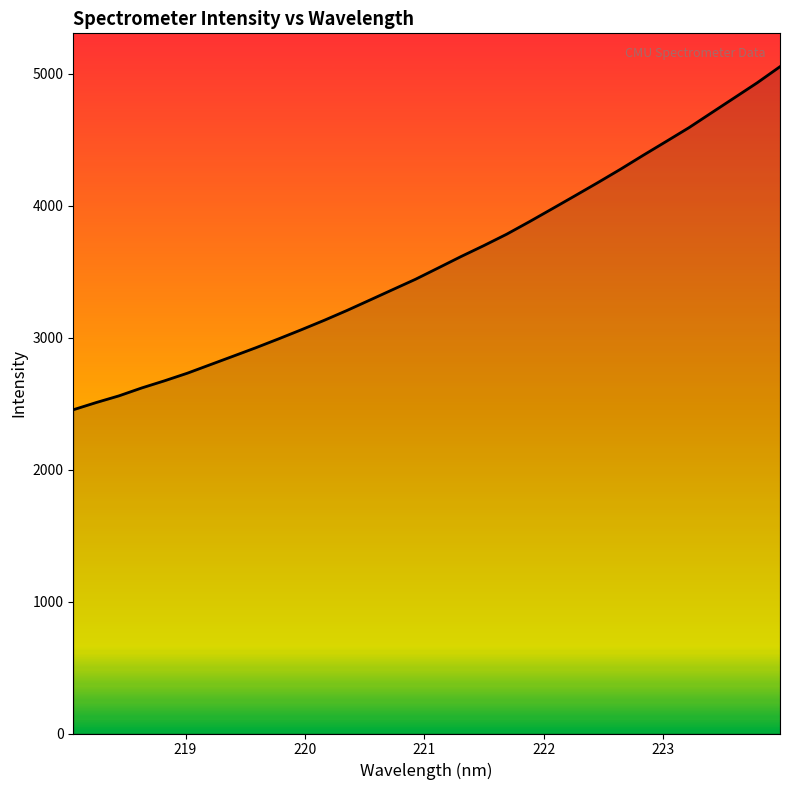

What is the greatest value displayed?

5051.9